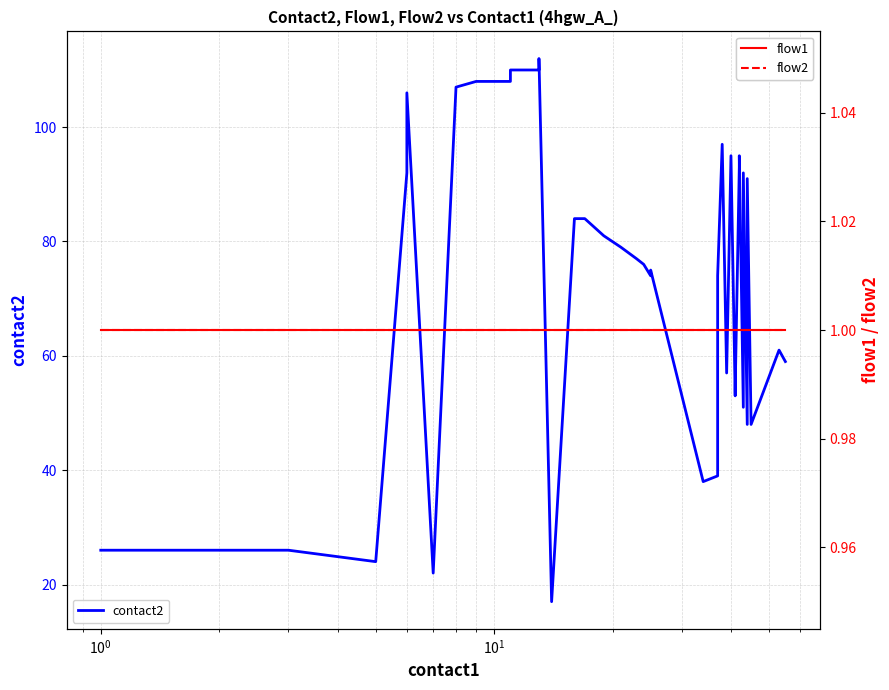

True or false: flow1 and contact2 intersect in this chart.

False